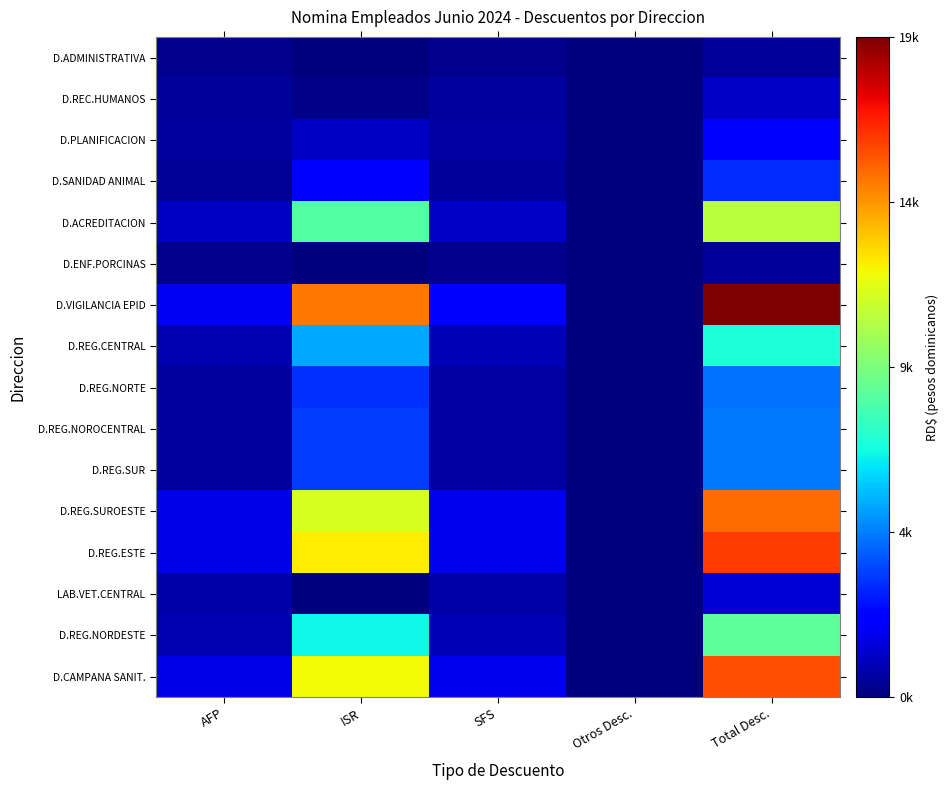

What is the total value across all series at ISR?

86748.9